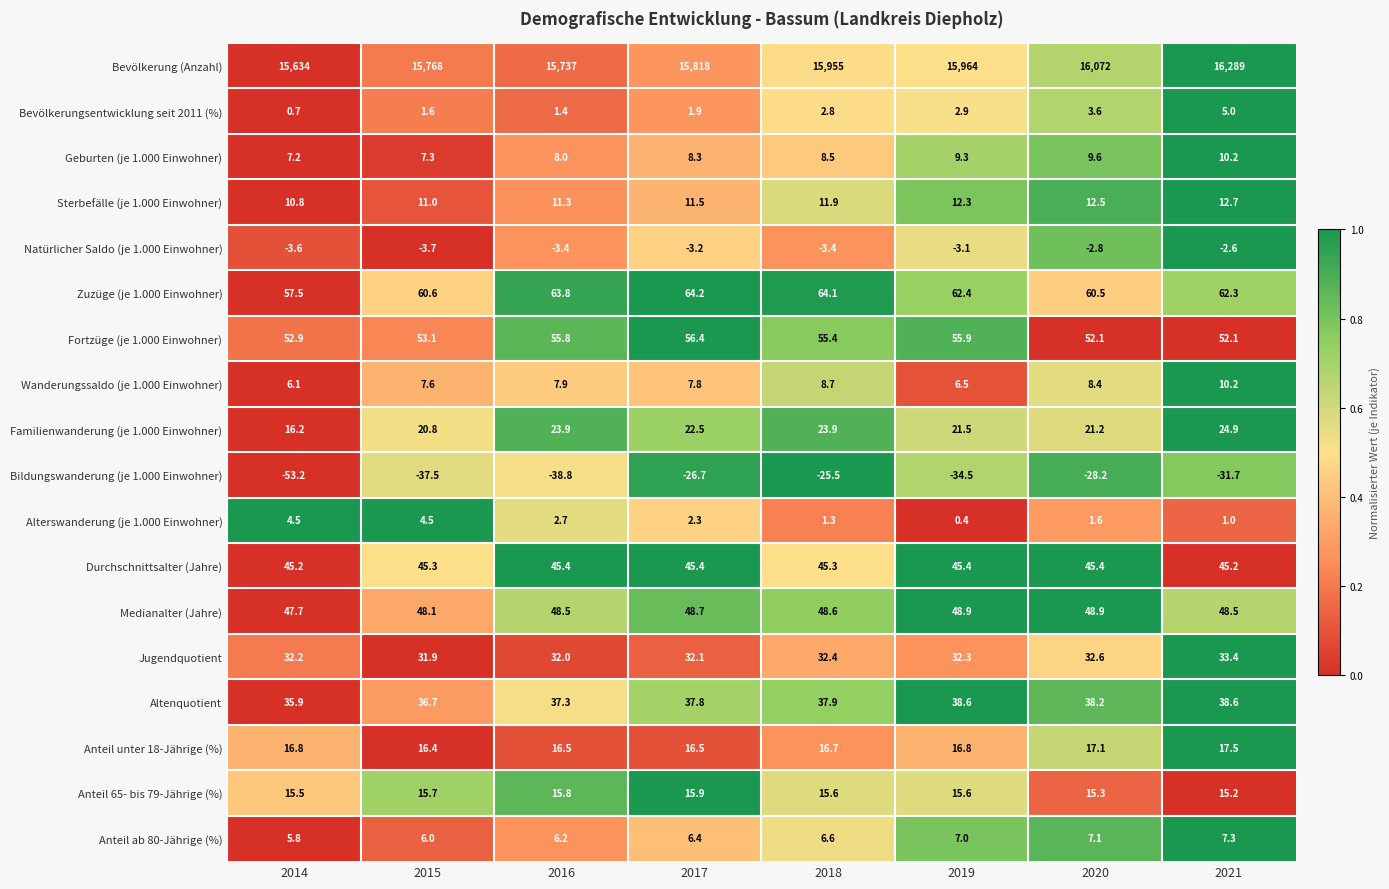

Is it true that Natürlicher Saldo (je 1.000 Einwohner) equals -3.5 at 2021?

False